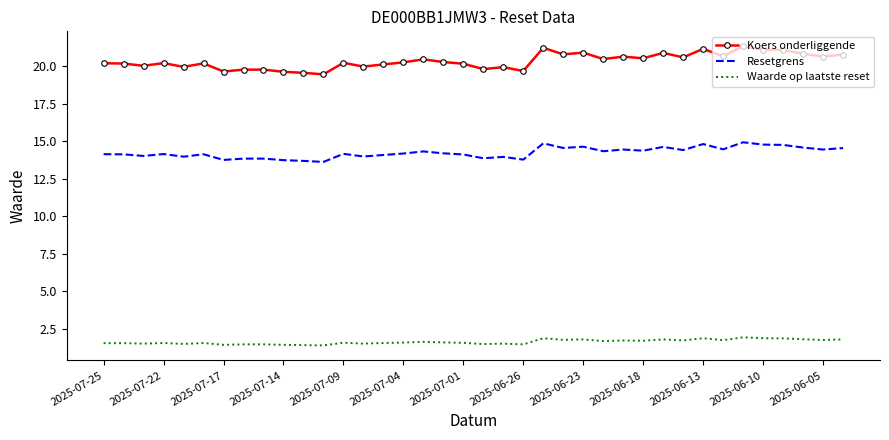

What is the difference between the maximum and minimum values in the Resetgrens series?

1.3